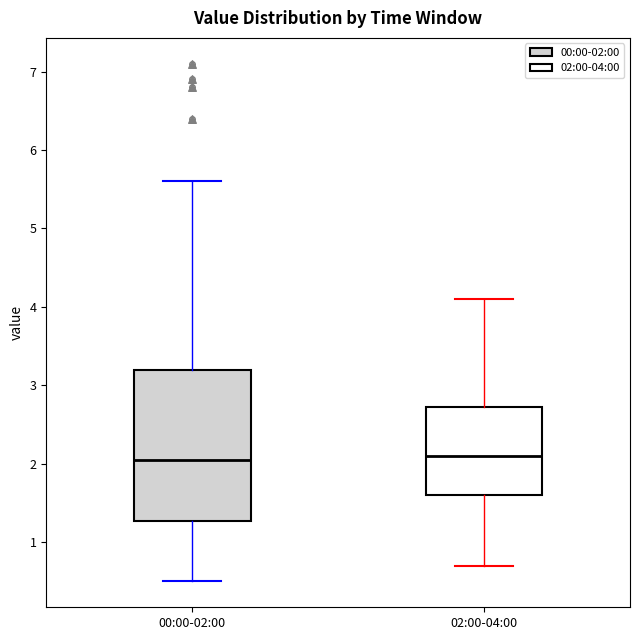

Which box is the tallest, from its lower edge to its upper edge?

00:00-02:00